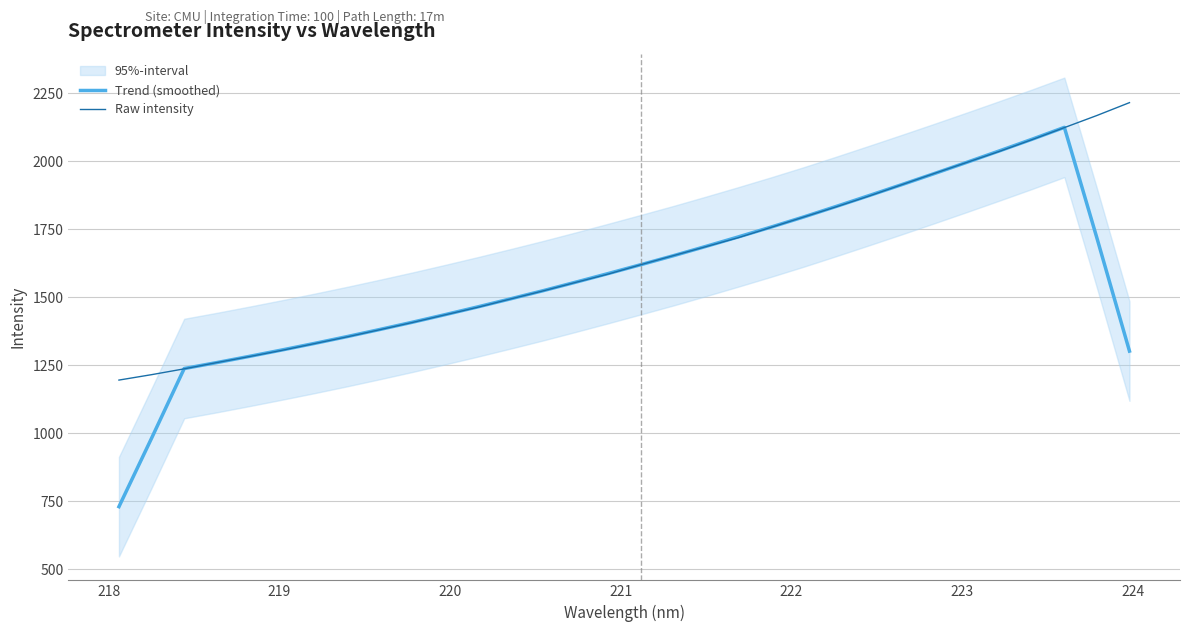

How many lines are shown in the chart?

2